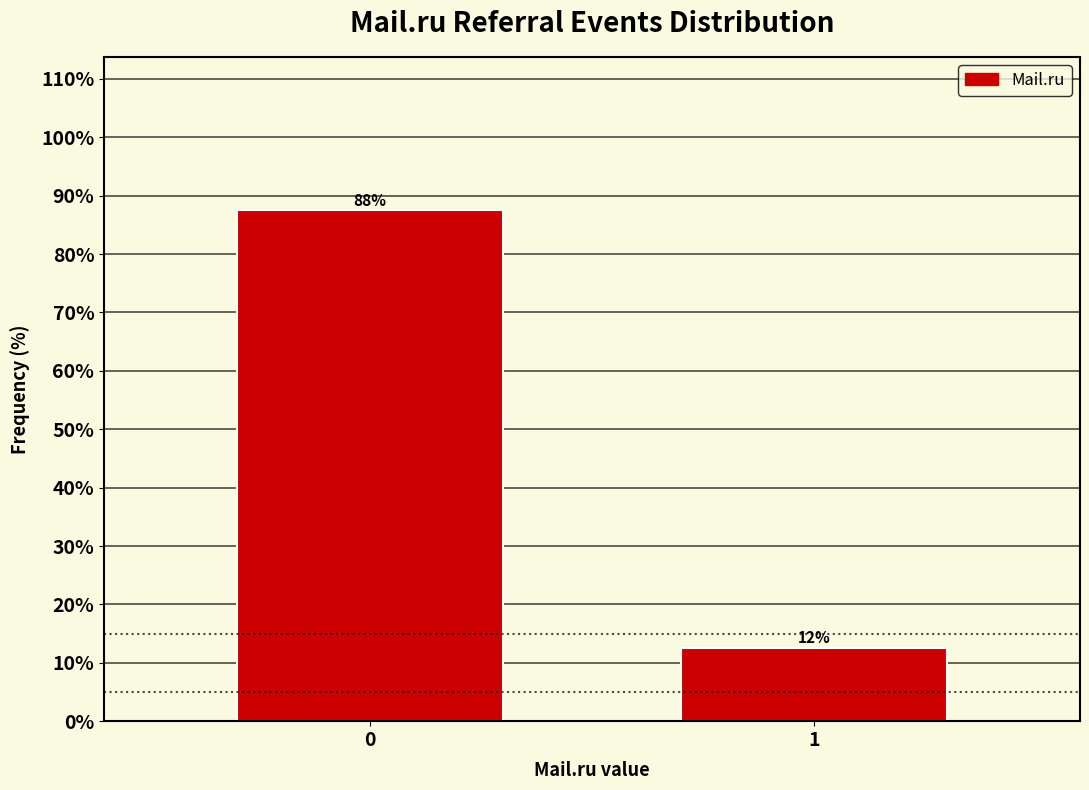

How many bars are there in total?

2